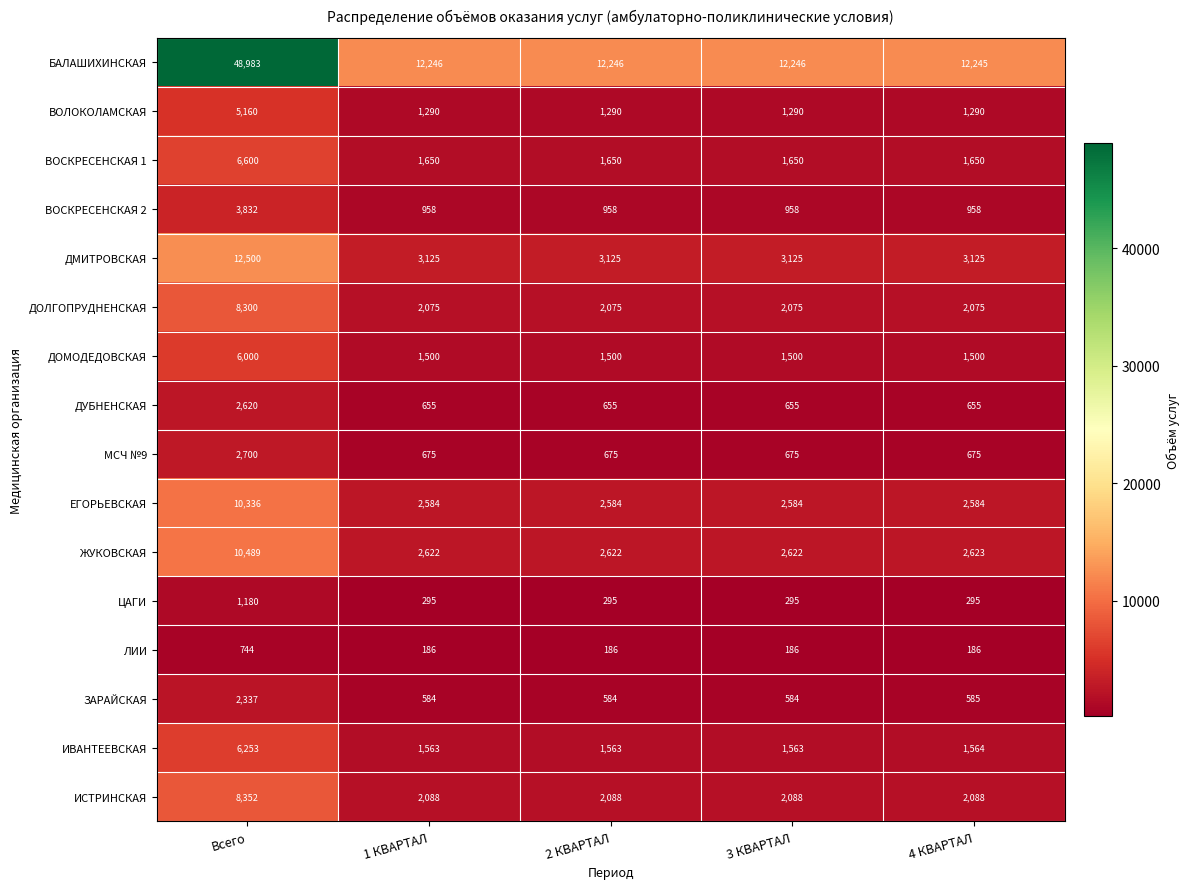

Which series has the largest total across all categories?

БАЛАШИХИНСКАЯ